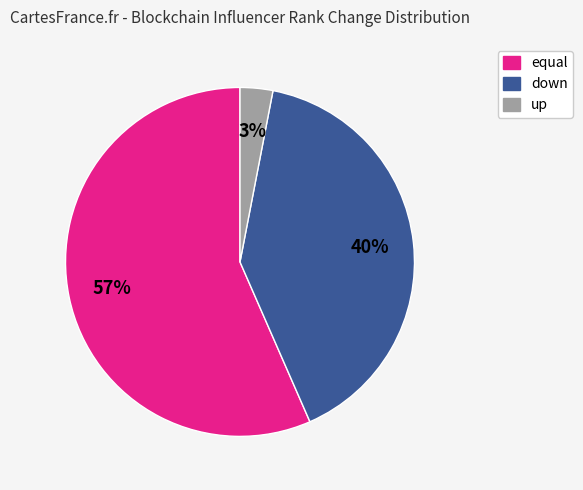

The up slice represents 3% of the pie. True or false?

True